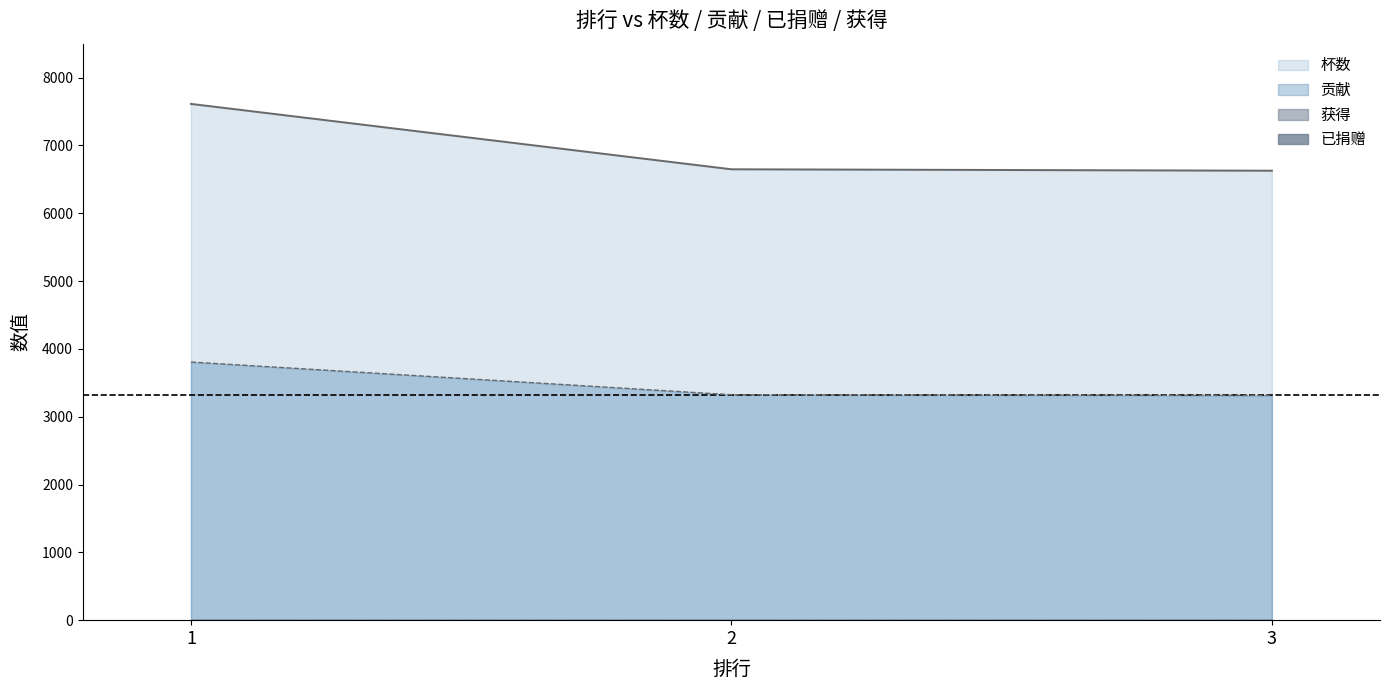

Rank the series by their maximum value, from highest to lowest.

杯数, 贡献